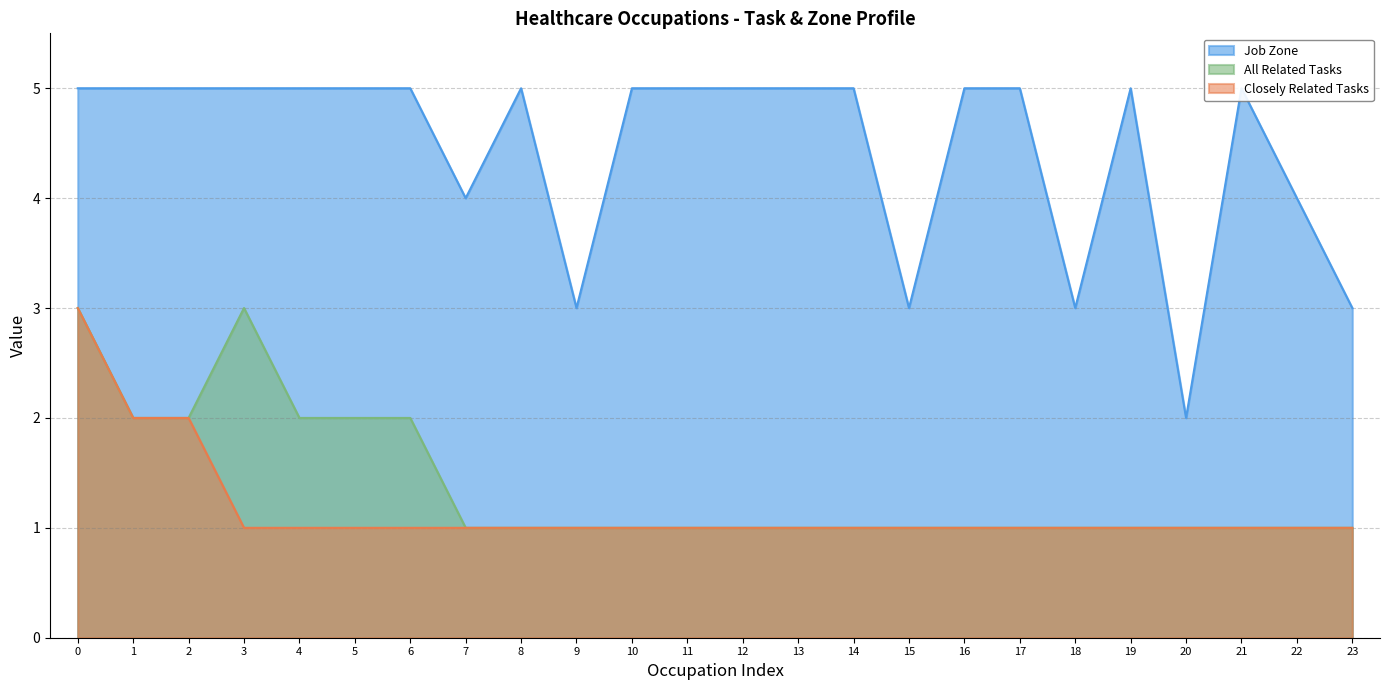

Which series has the largest range (max minus min)?

Job Zone